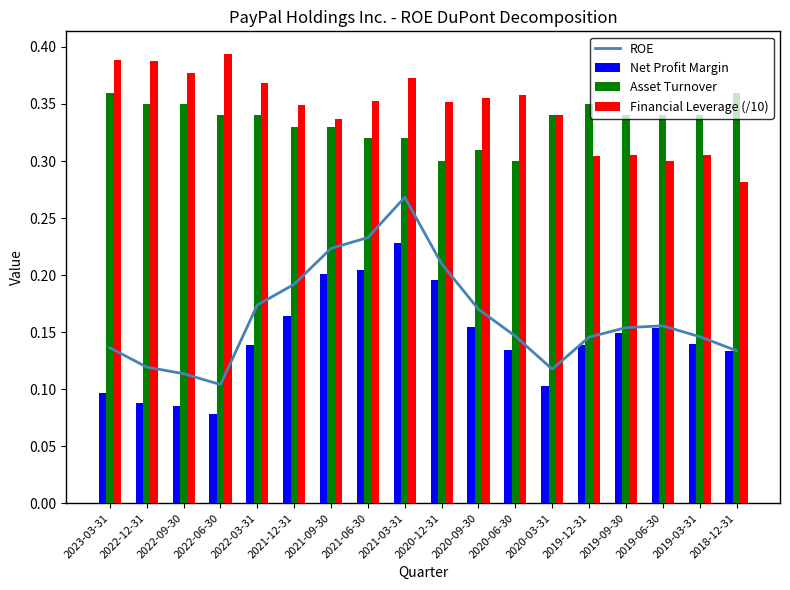

What value does the Financial Leverage (/10) series have at 2022-03-31?

0.4